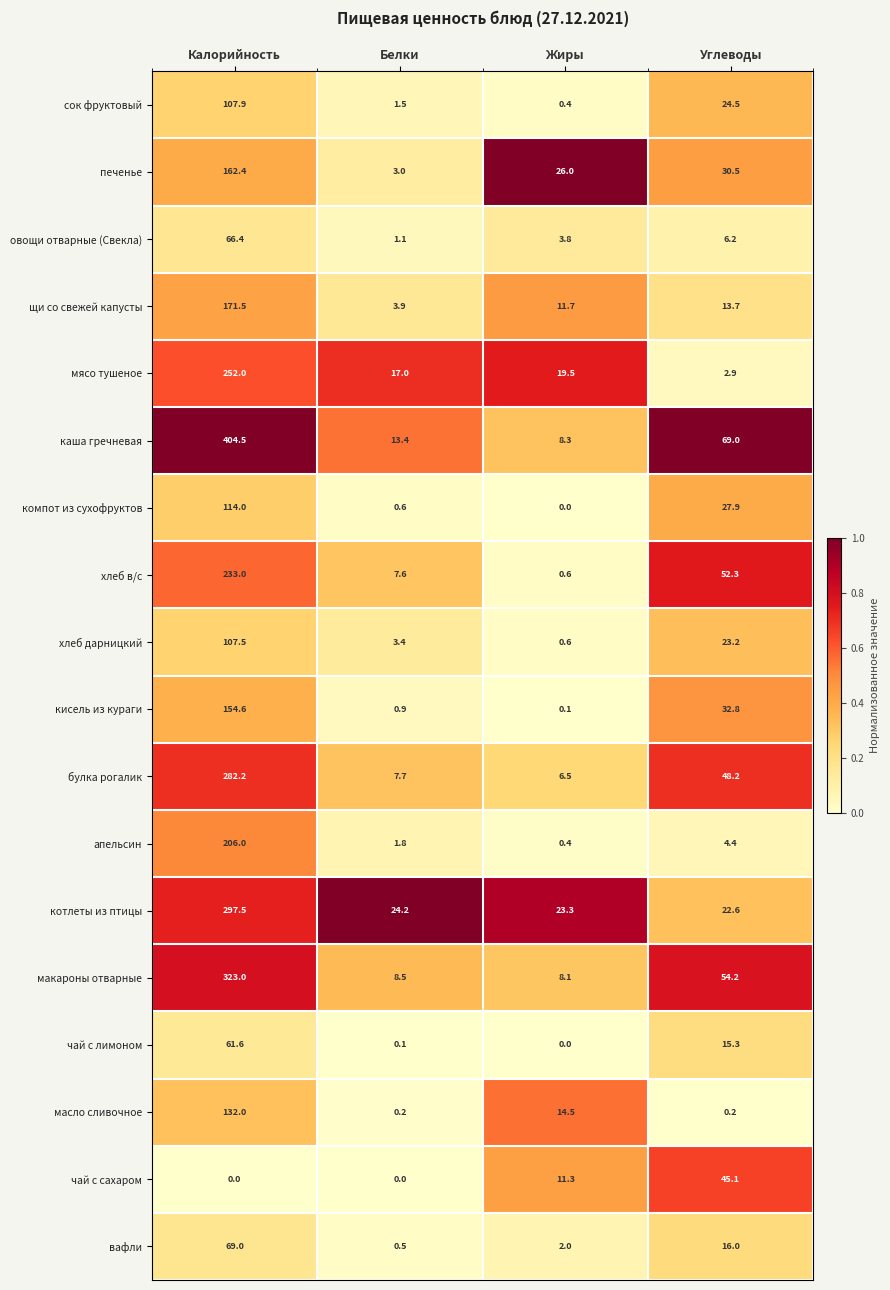

The овощи отварные (Свекла) series shows 6.2 at Углеводы. True or false?

True